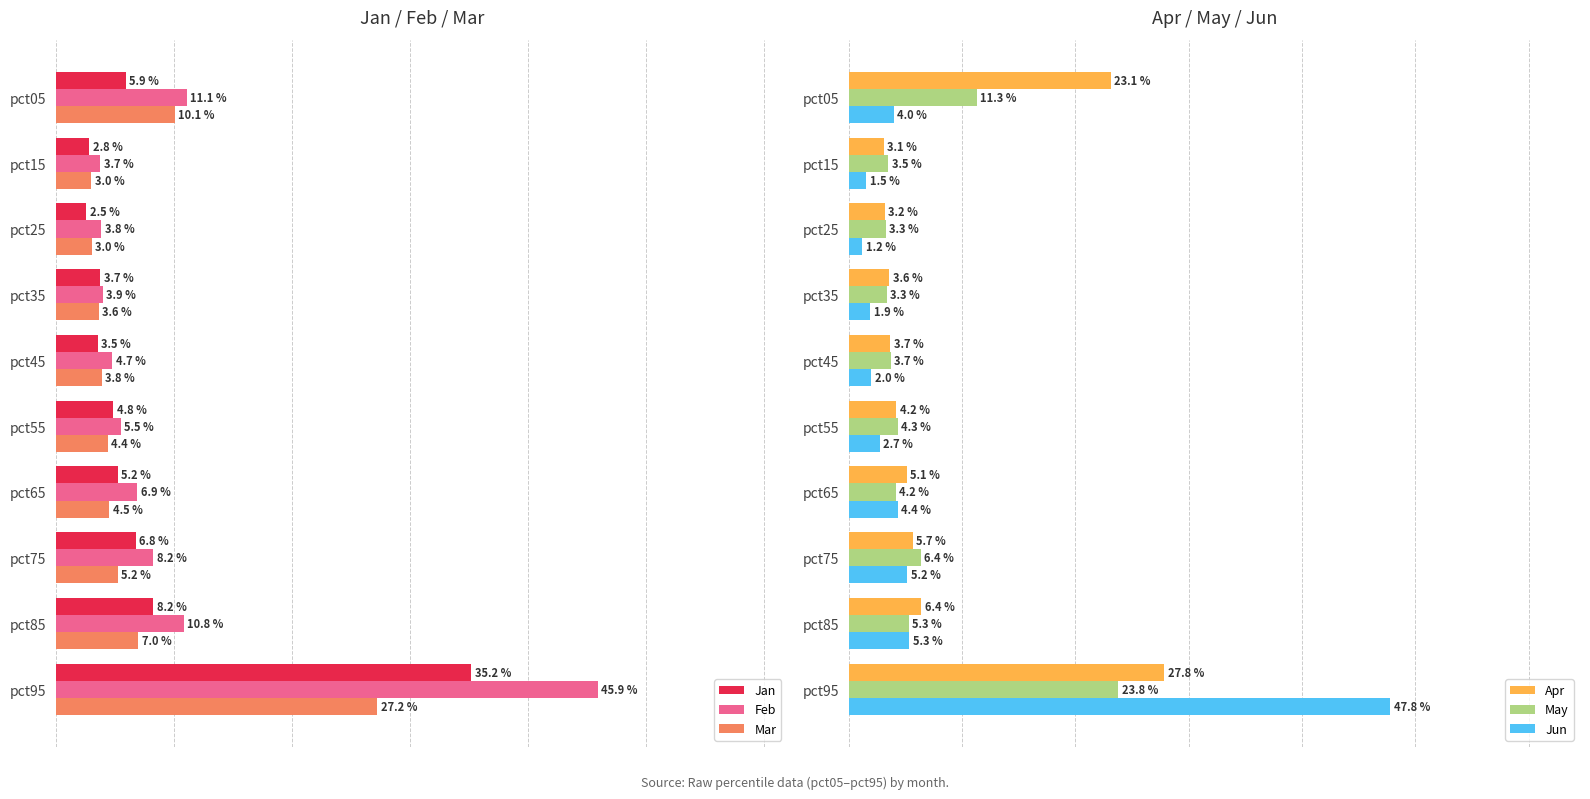

How many groups of bars are there?

10